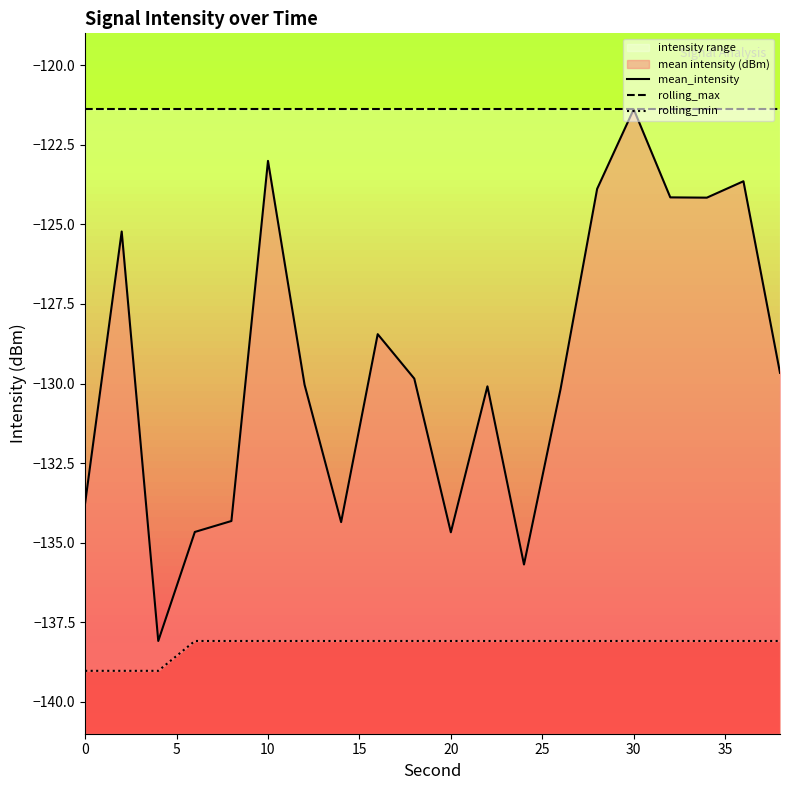

How many distinct data groups are displayed?

3